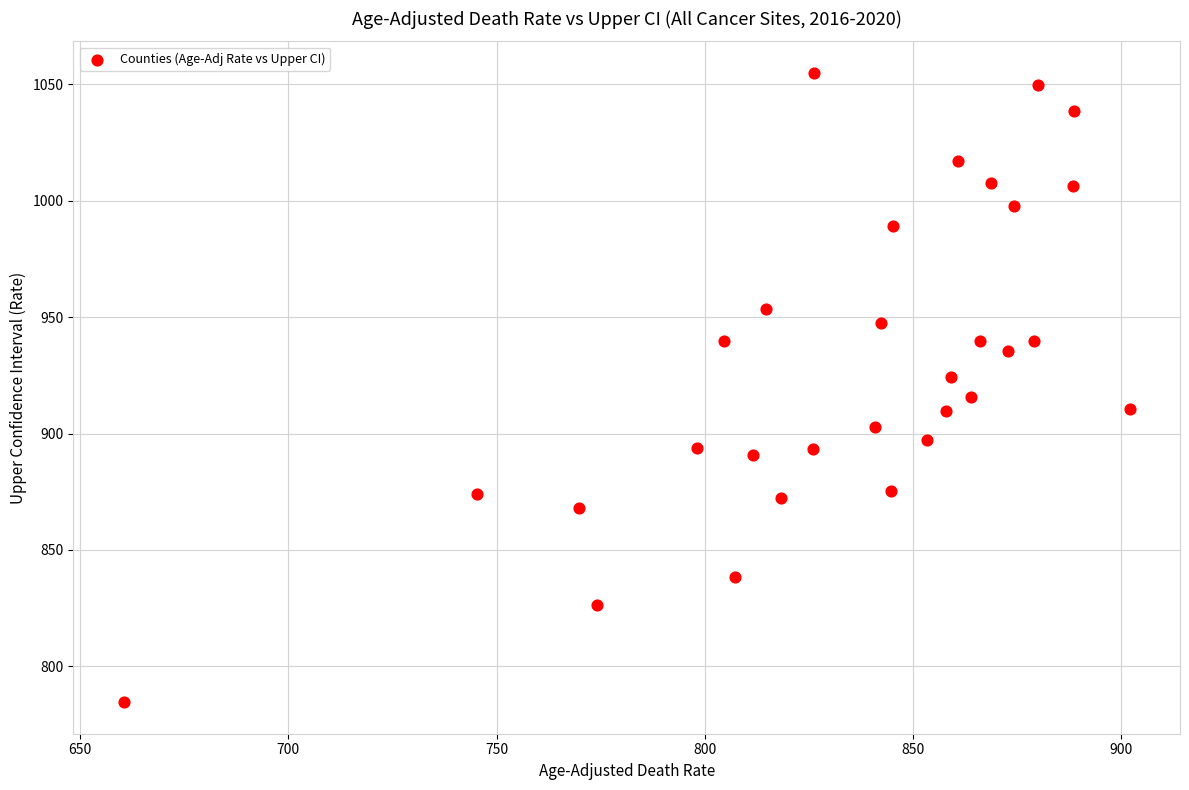

What is the range of Y values (max minus min)?

270.3